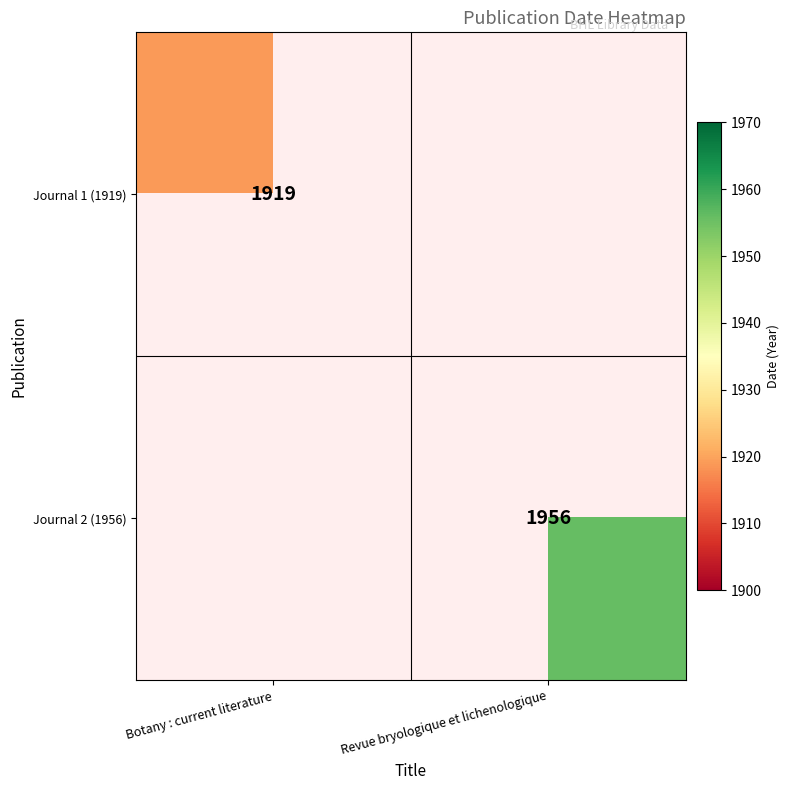

True or false: Journal 1 (1919) has a value of 1919 at Botany : current literature.

True